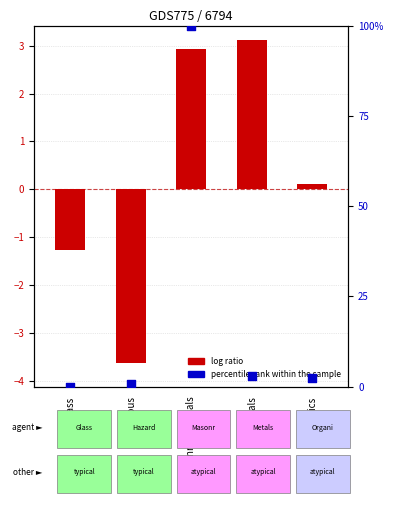

Which has a higher value, Organics or Glass?

Organics